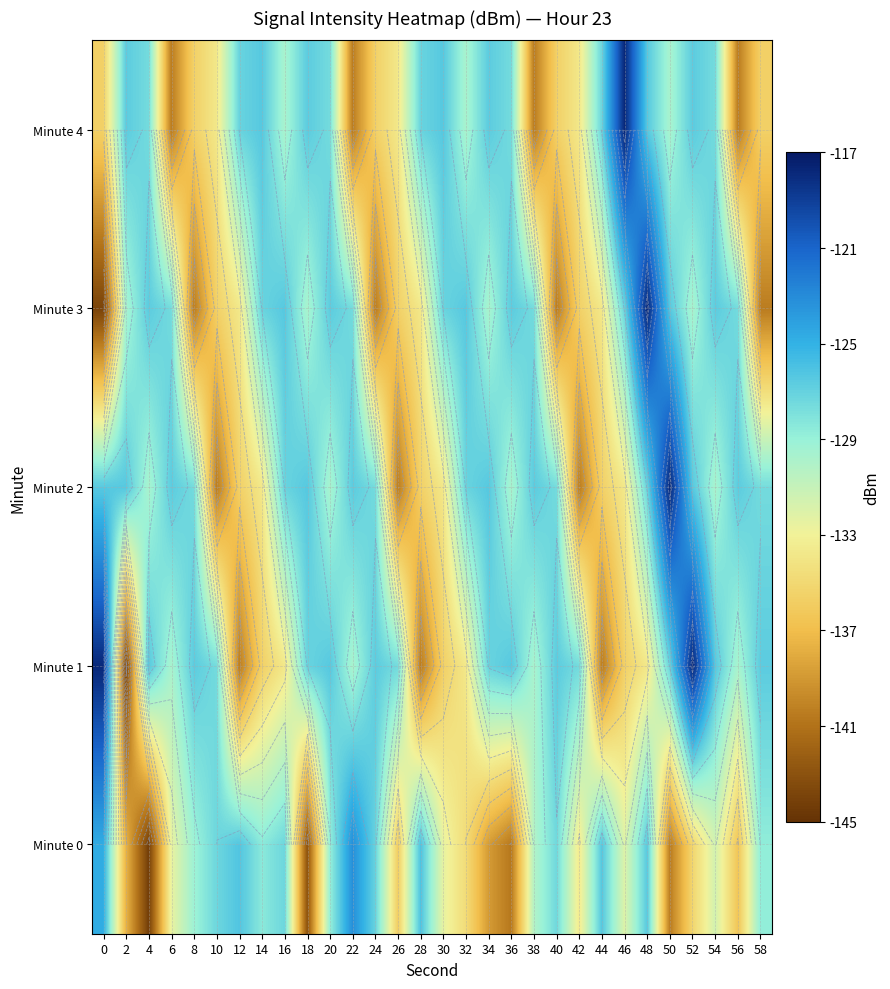

Which series changed the most between 28 and 32?

Minute 0